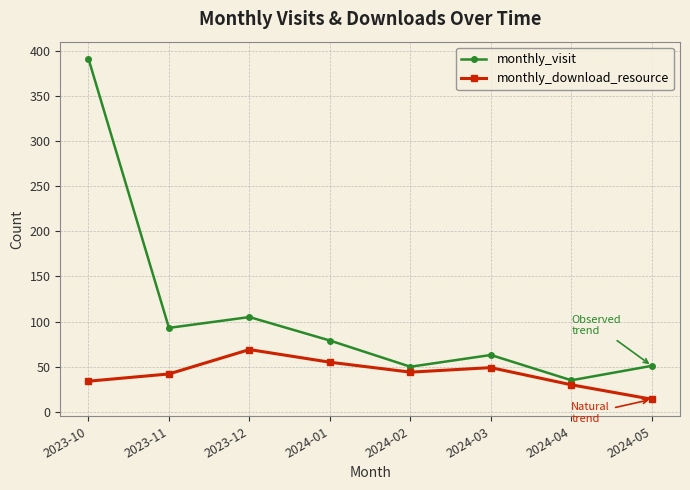

What is the total value across all series at 2023-11?

135